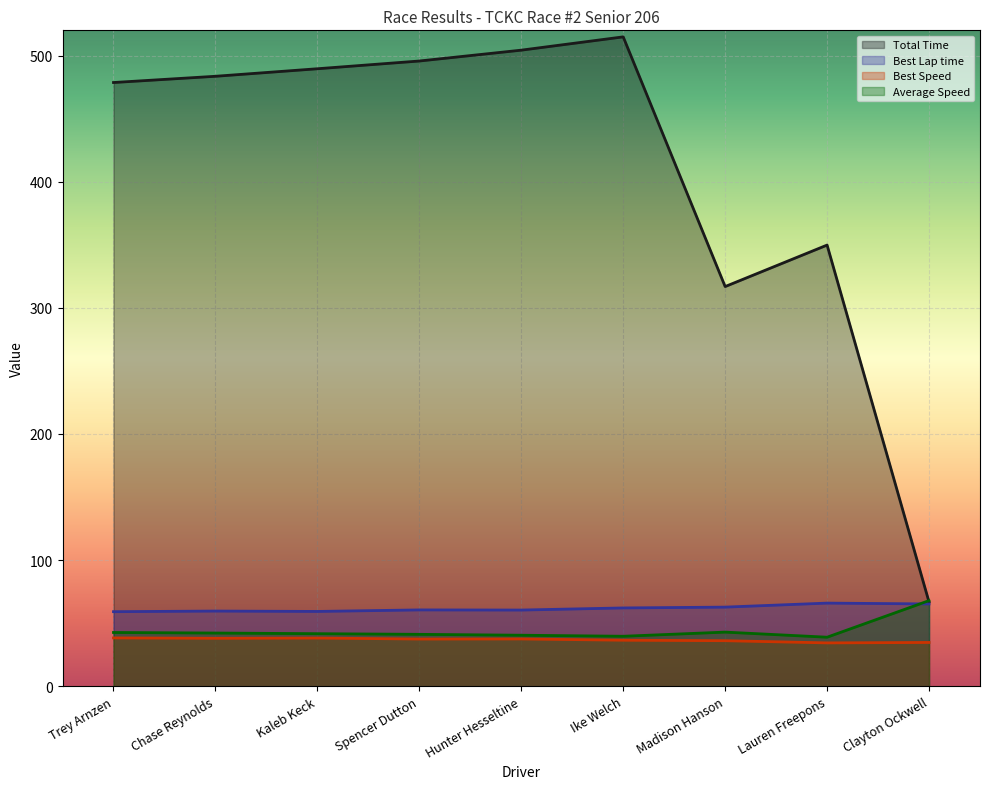

What position from the right is Kaleb Keck?

7